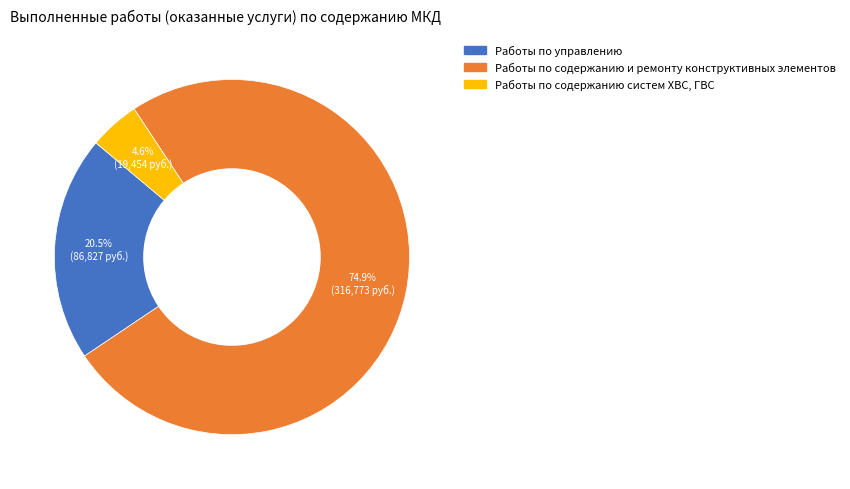

Is there any slice that represents more than half of the pie?

Yes